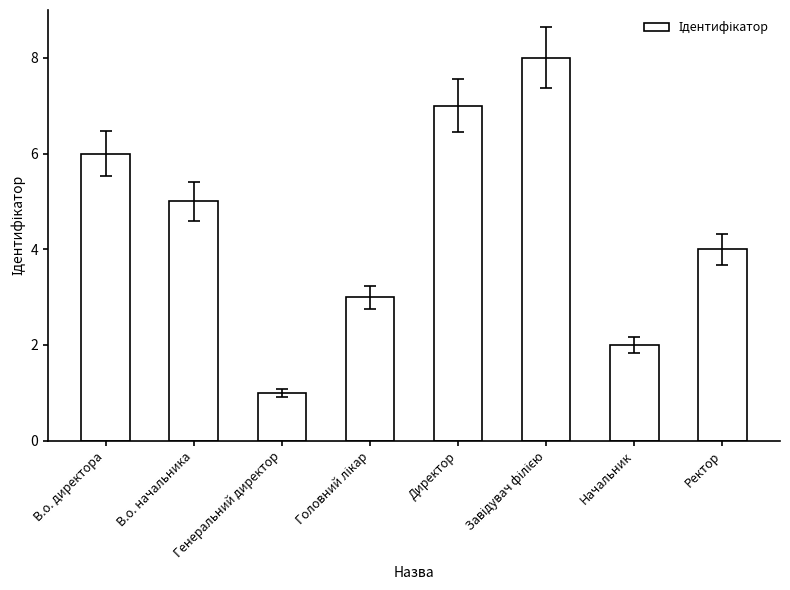

The chart shows a value of 9 at В.о. директора. True or false?

False